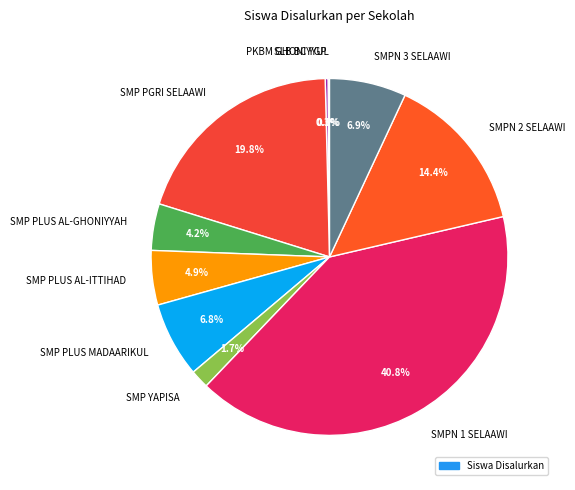

To the nearest percent, what portion does SMPN 2 SELAAWI represent?

14%